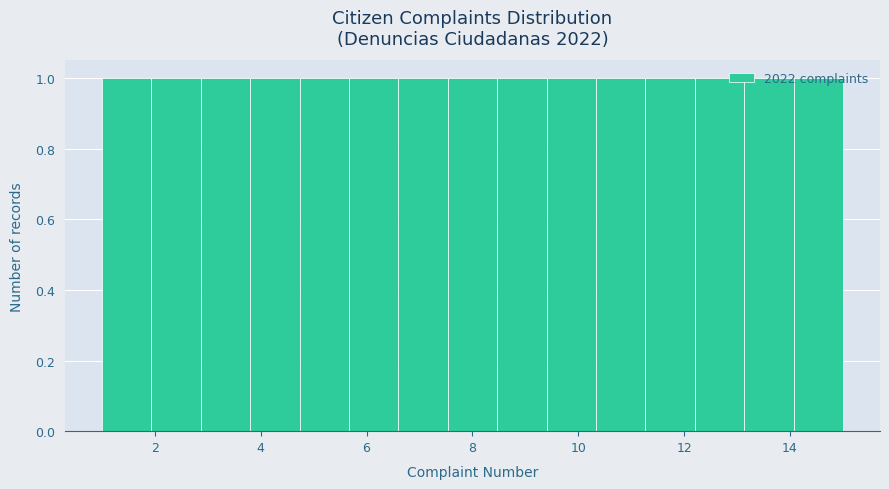

What is the height of the bar covering 14.0 to 15.0 on the x-axis? Neither the bar edges nor the heights are printed on the chart, so give them approximately, as read against the axes.

1